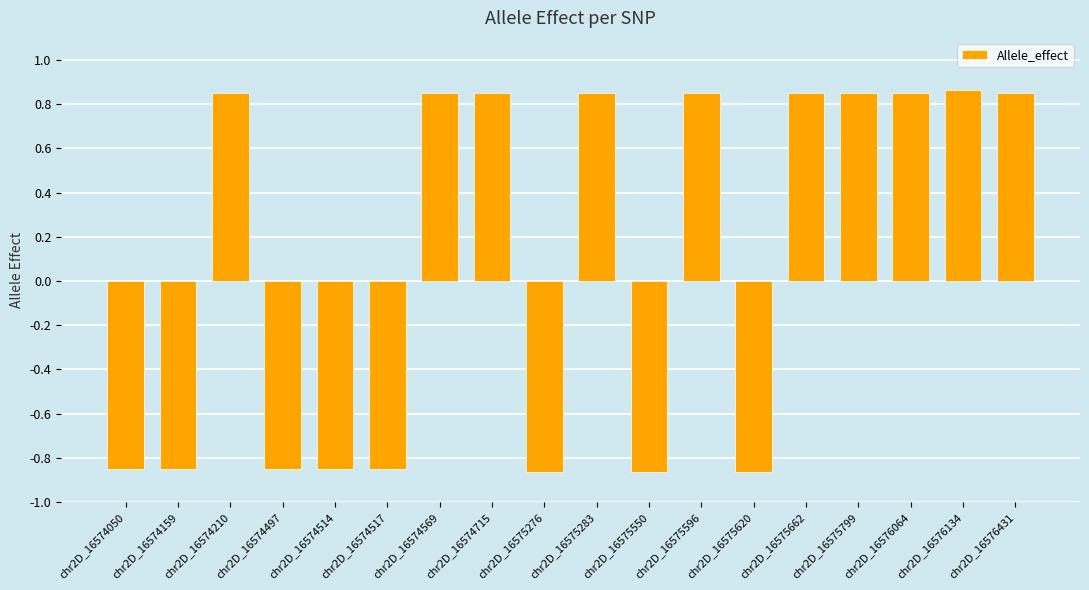

How many bars are there in total?

18